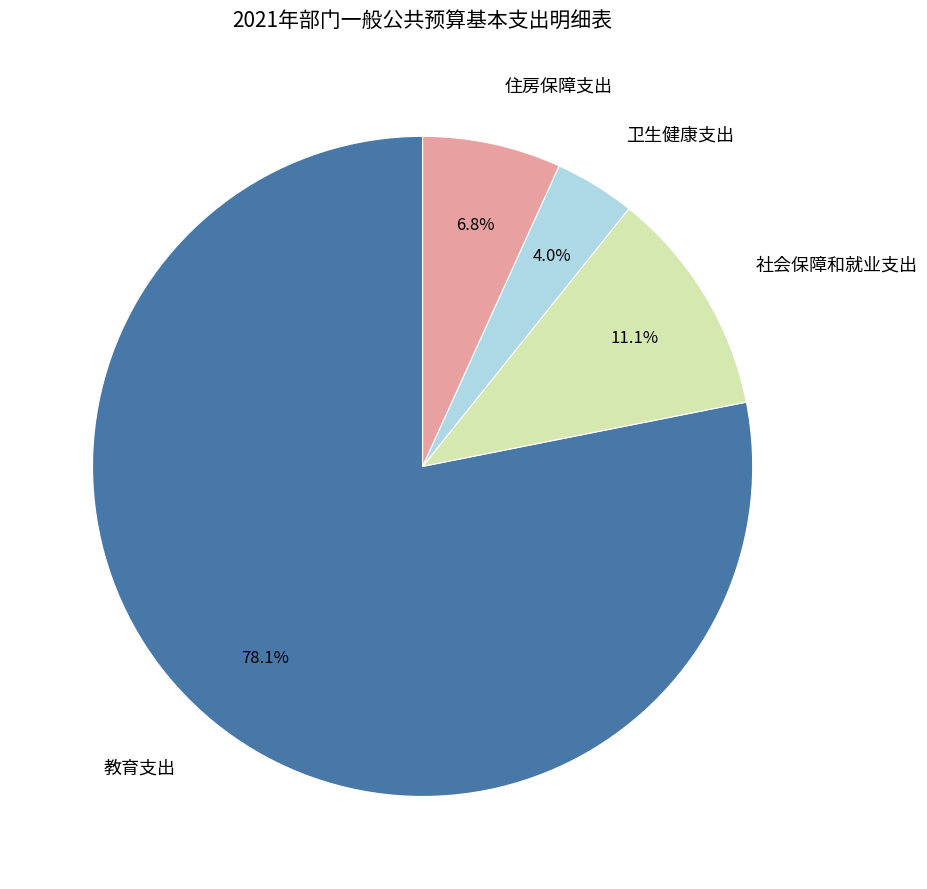

To the nearest percent, what is the average slice percentage?

25%